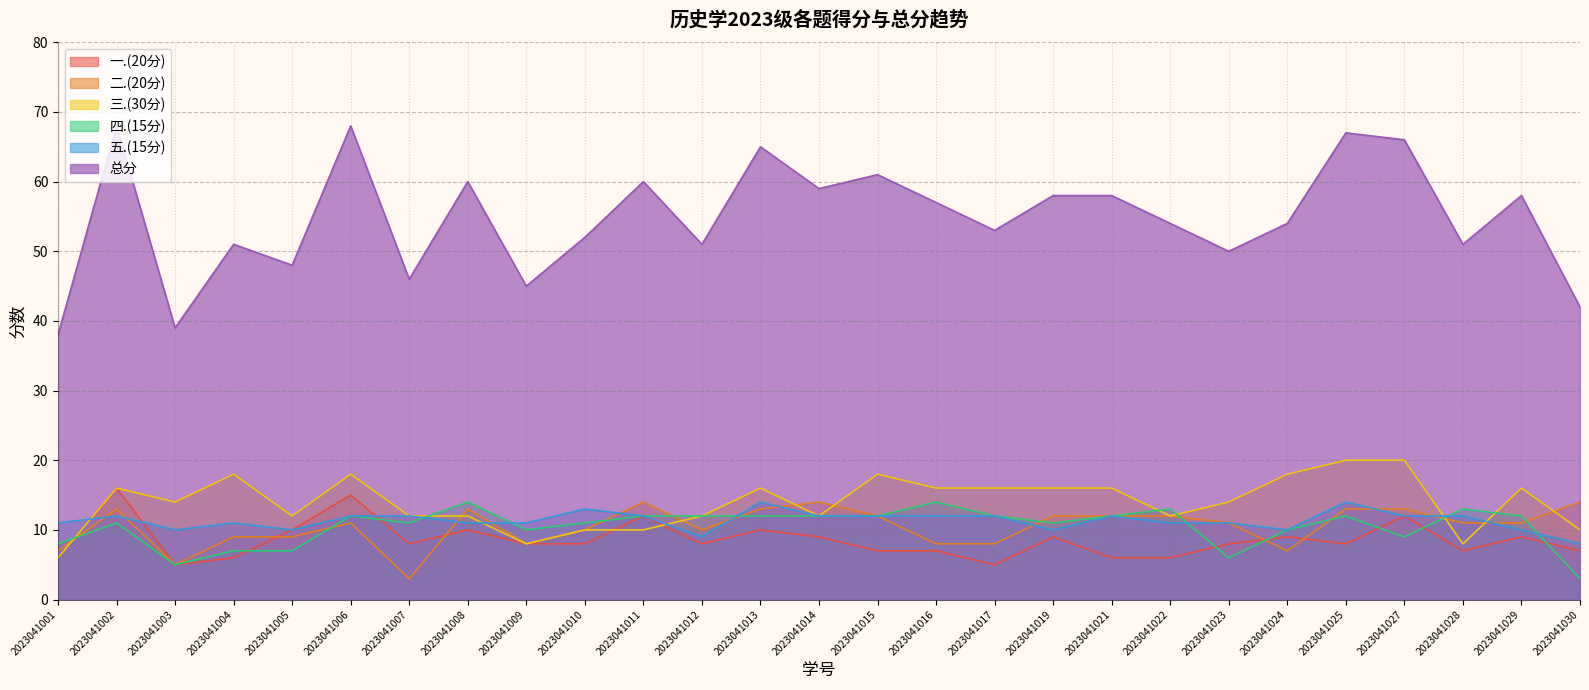

How many interior local peaks does the 三.(30分) series have?

6